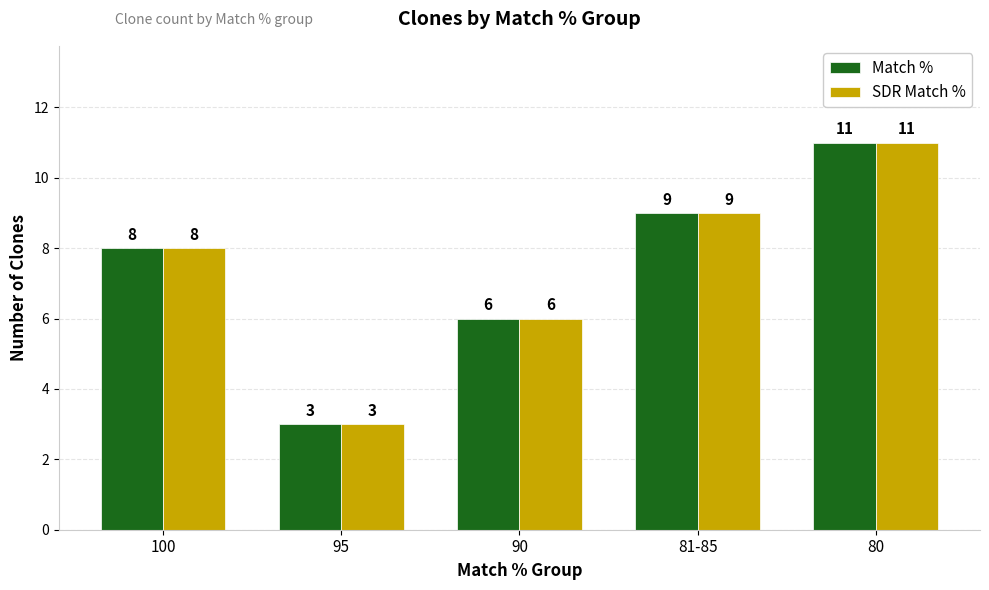

How many SDR Match % values are between 6 and 9?

3